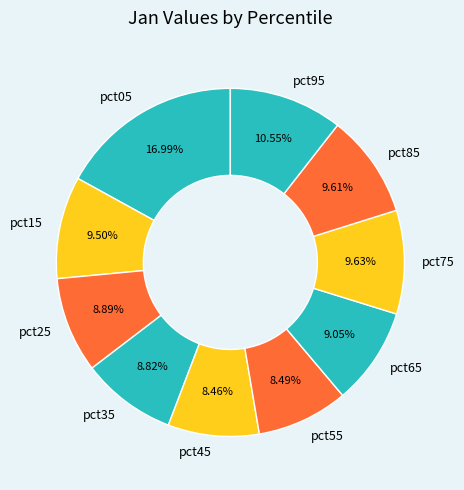

How much of the chart is everything except pct05?

83.0%